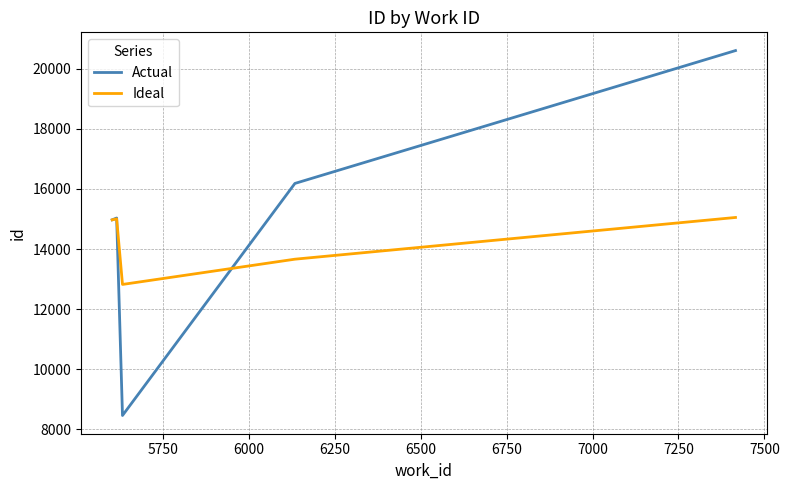

How many lines are shown in the chart?

2